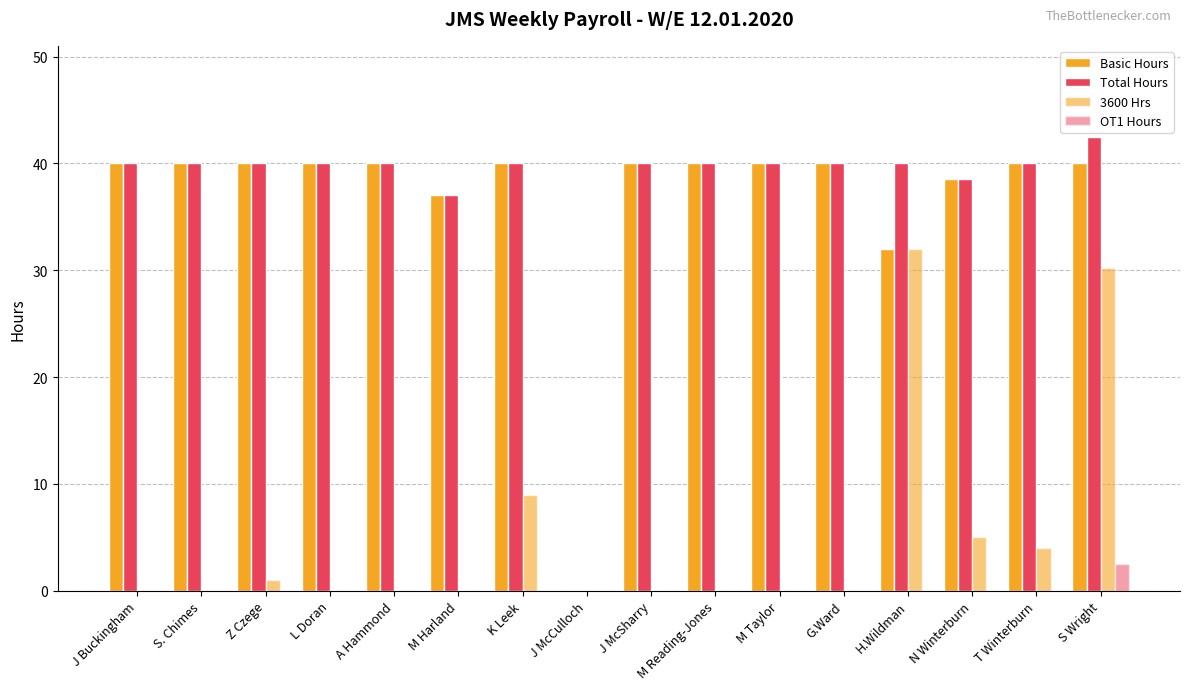

How many data points does each series have?

16